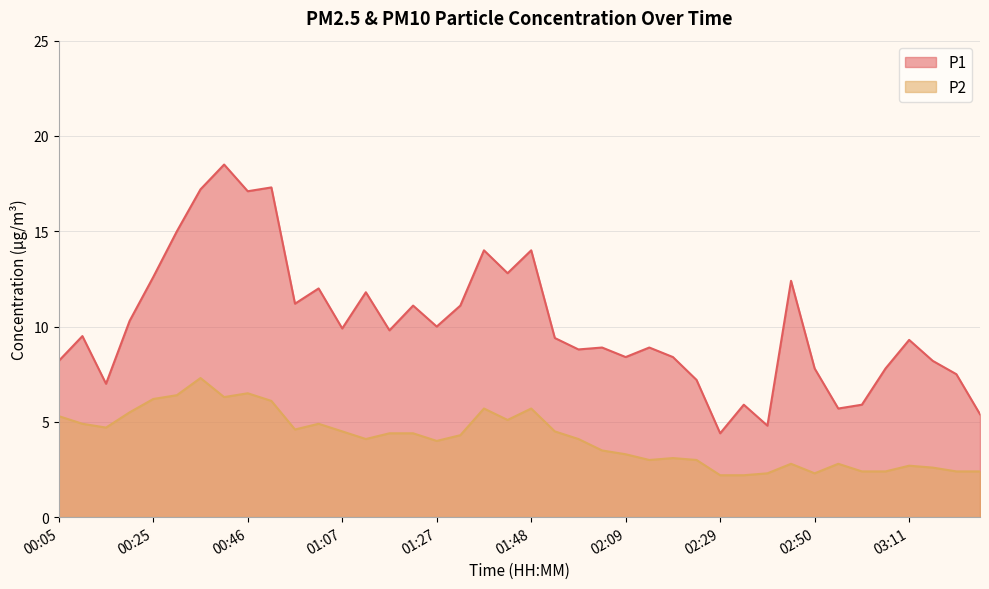

What is the sum of all P2 values?

164.9